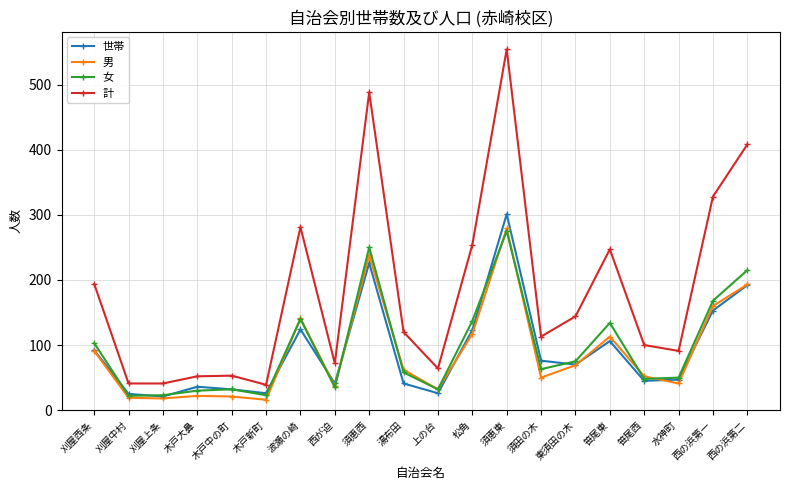

What is the difference between the maximum and minimum values in the 世帯 series?

280